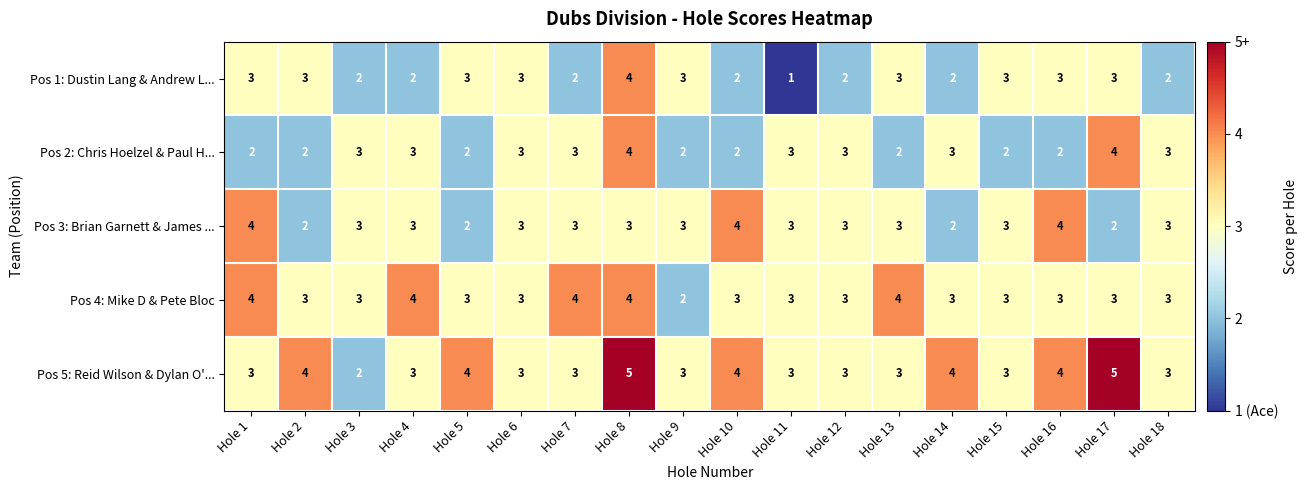

How many Pos 2: Chris Hoelzel & Paul H... values are between 2 and 3?

16